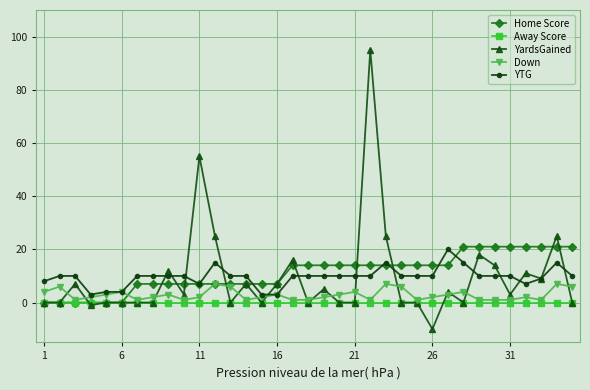

True or false: Down has more than 0 points higher than both neighbors.

True